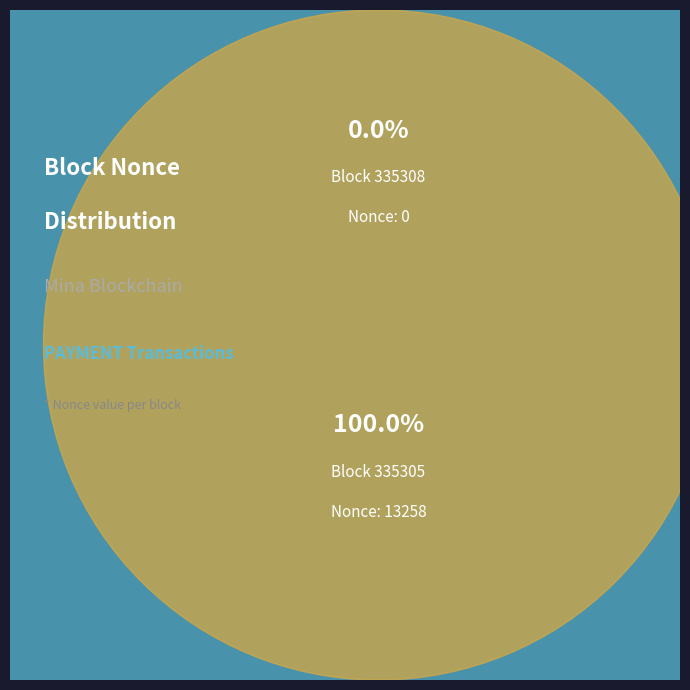

Is the sum of 335305 and 335308 greater than half?

Yes